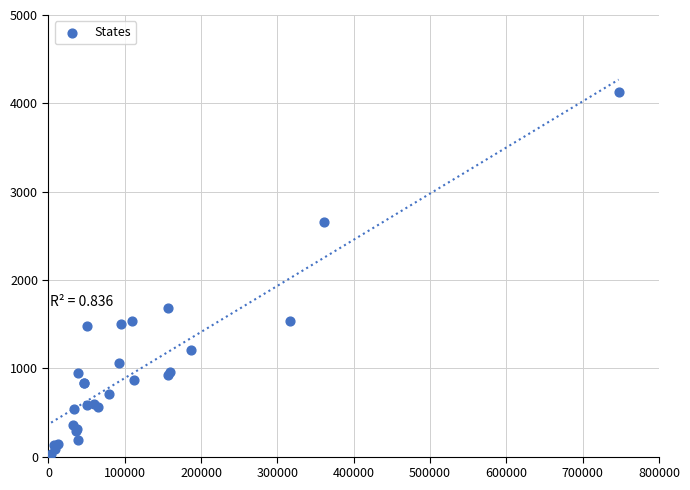

What Y value in the scatter plot is closest to 2077?

1686